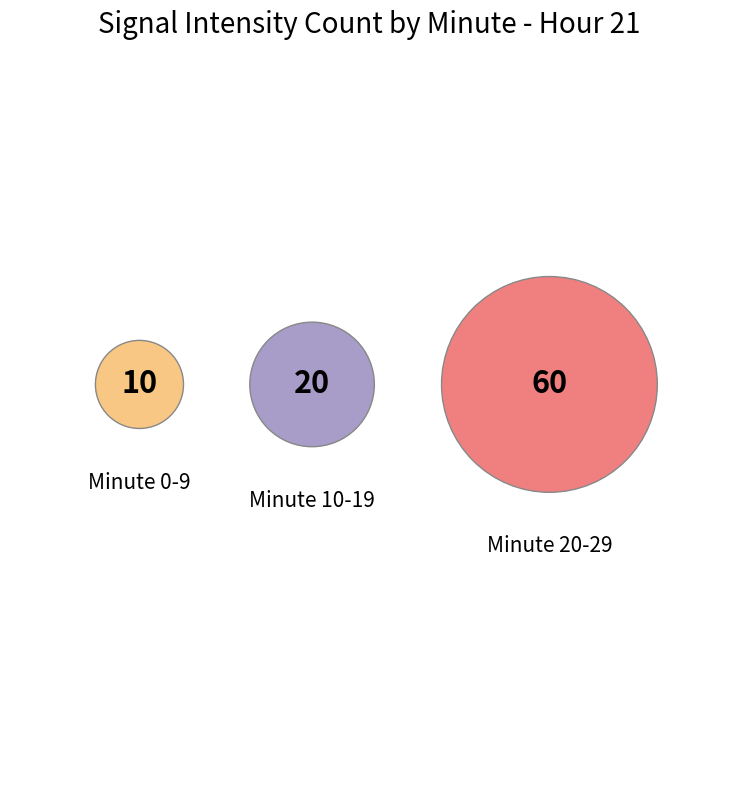

Do Minute 0 and Minute 1 together represent more than half of the pie?

No